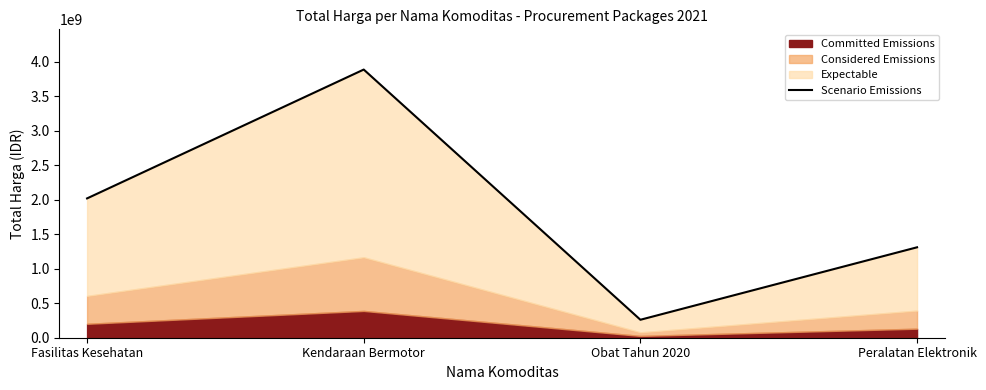

What position from the left is Kendaraan Bermotor?

2